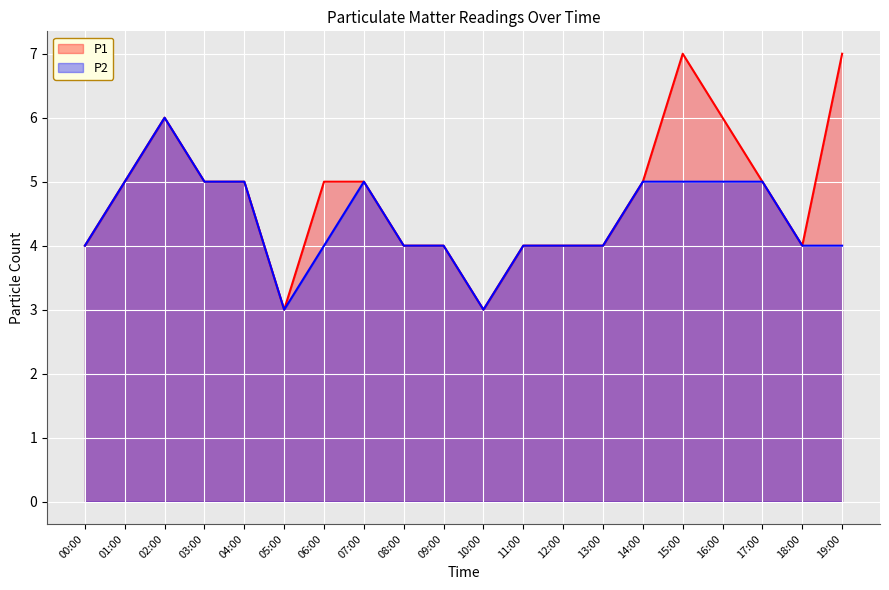

True or false: P1 and P2 cross at least once.

False